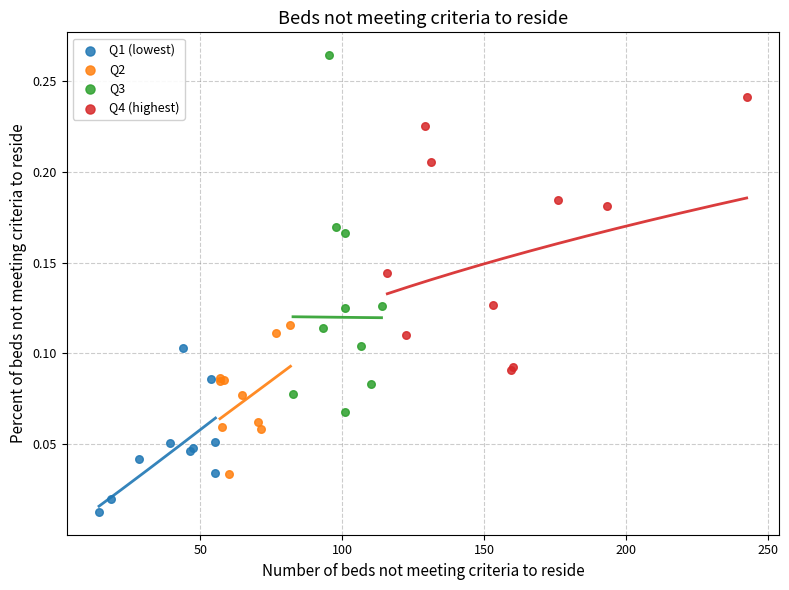

Which series reaches the minimum Y coordinate?

Q1 (lowest)